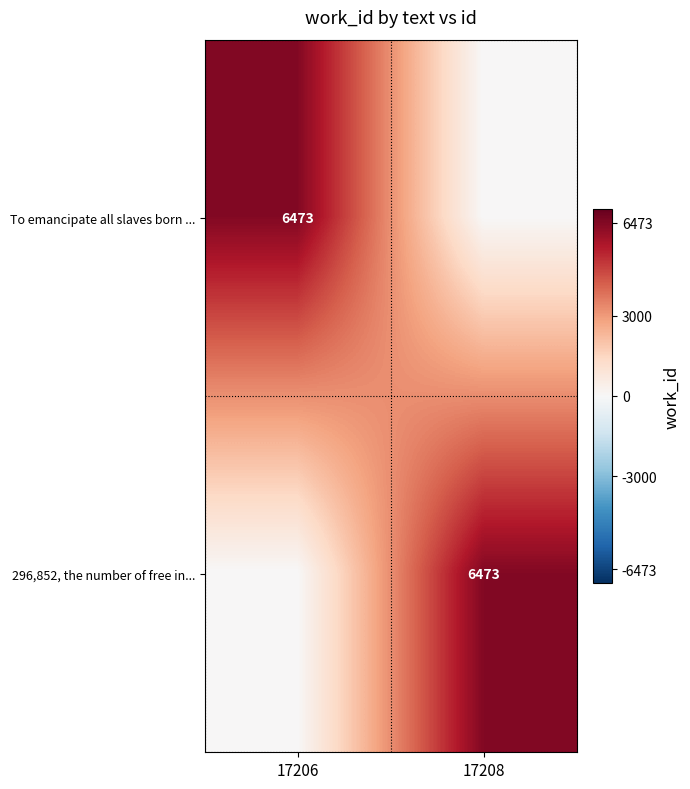

What is the greatest value displayed?

6473